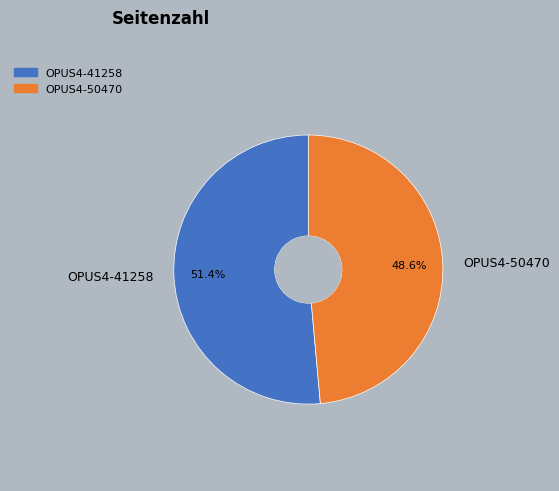

How many segments does this pie chart have?

2